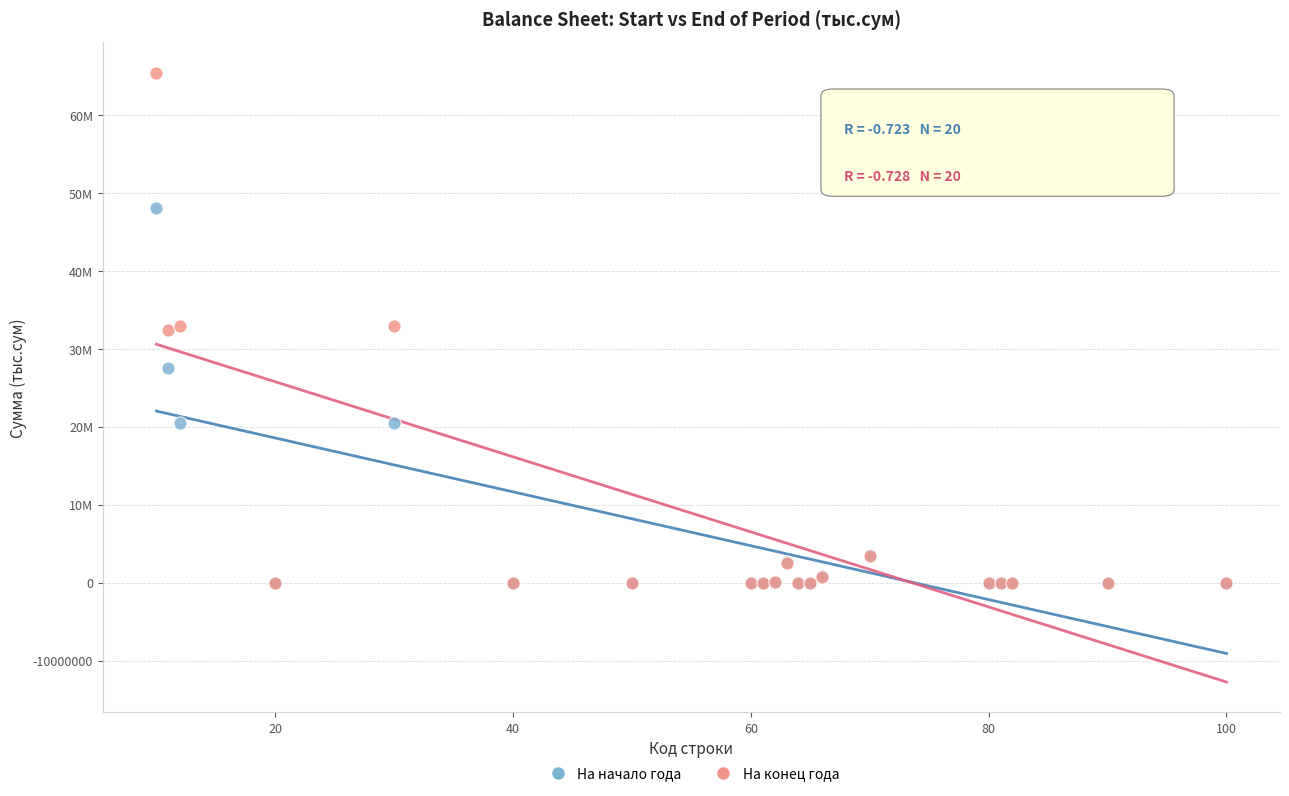

Which series has the largest Y range (max minus min)?

На конец года